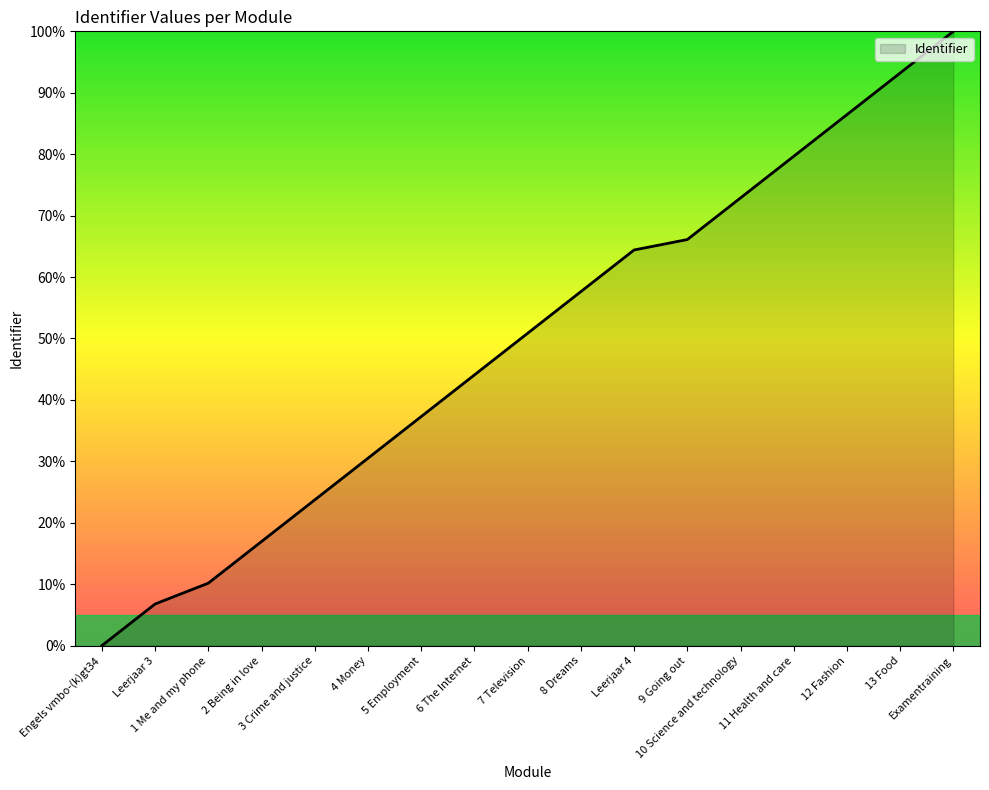

Reading left to right, list all the values displayed in this chart.

0.0	6.8	10.2	16.9	23.7	30.5	37.3	44.1	50.8	57.6	64.4	66.1	72.9	79.7	86.4	93.2	100.0